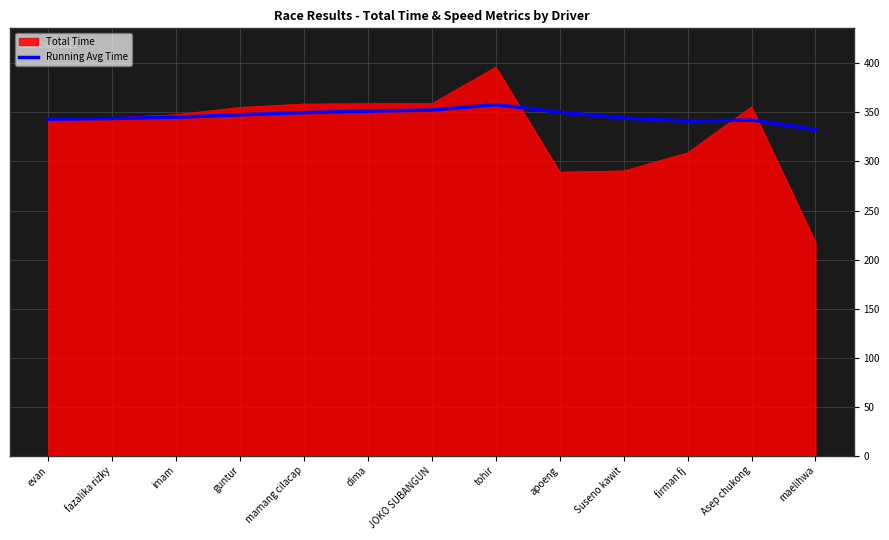

What is the difference between the highest and lowest values at maelihwa?

115.0